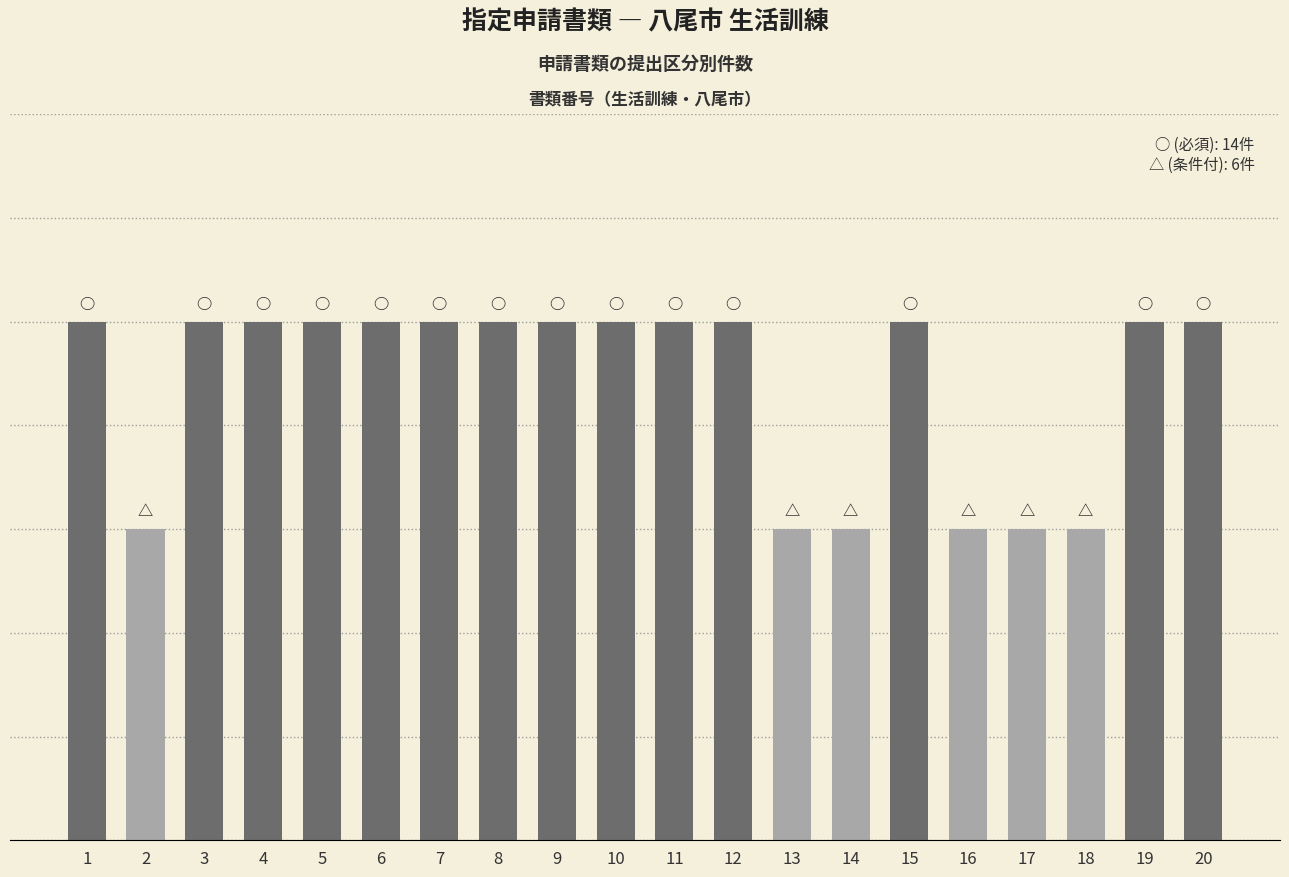

What is the greatest value displayed?

1.0